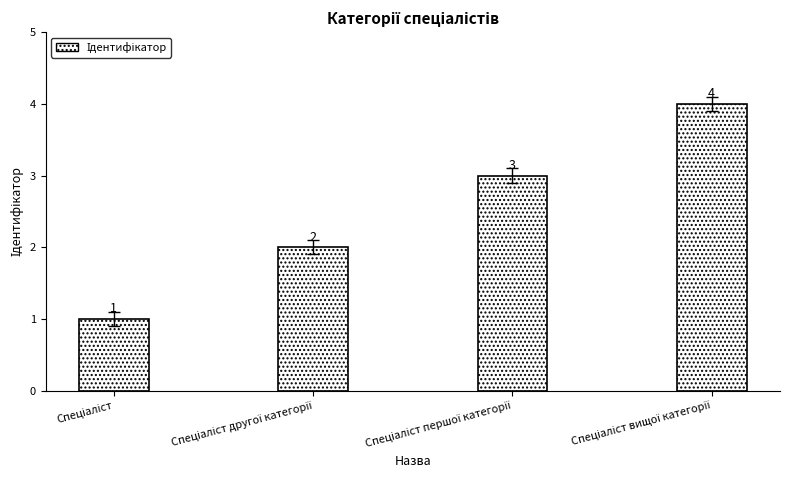

What is the value of the 2nd bar from the left?

2